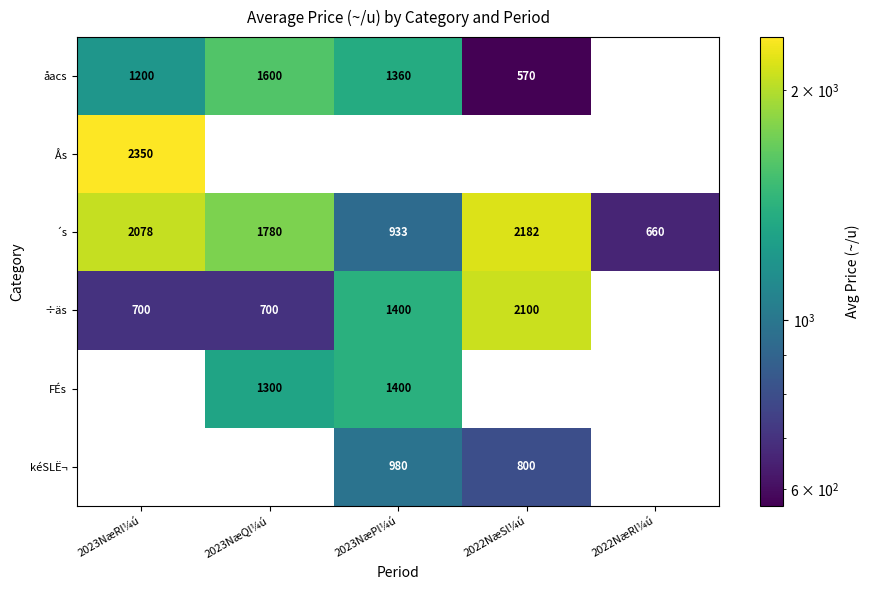

Is the value of åacs at 2023NæRl¼ú greater than the value of ´s at 2023NæQl¼ú?

No